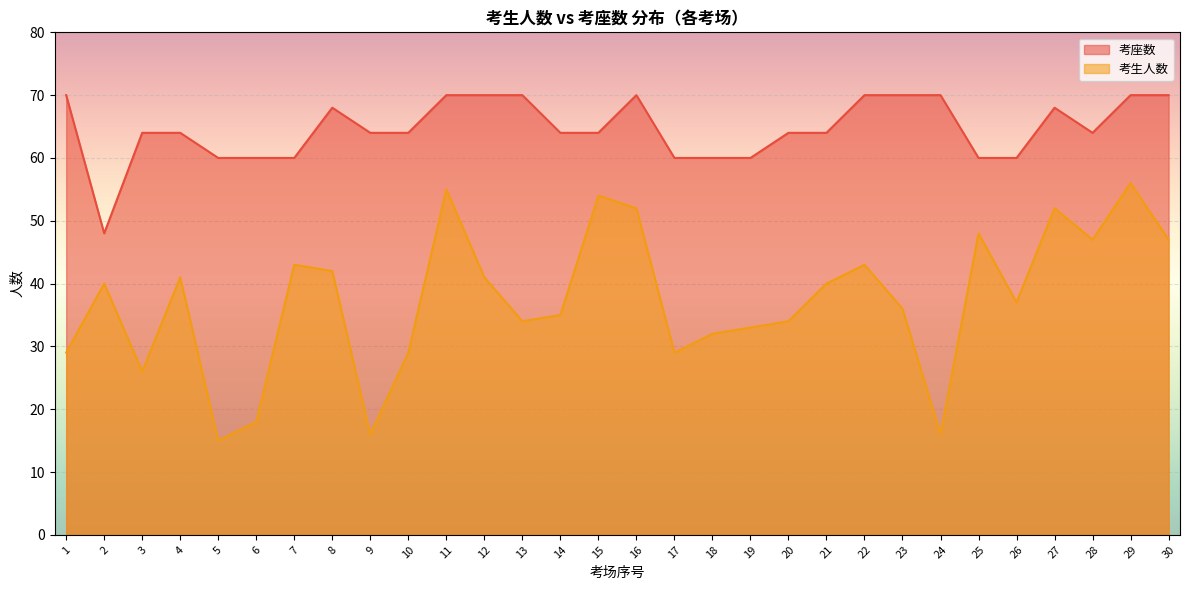

Rank the series by their average value, from lowest to highest.

考生人数, 考座数